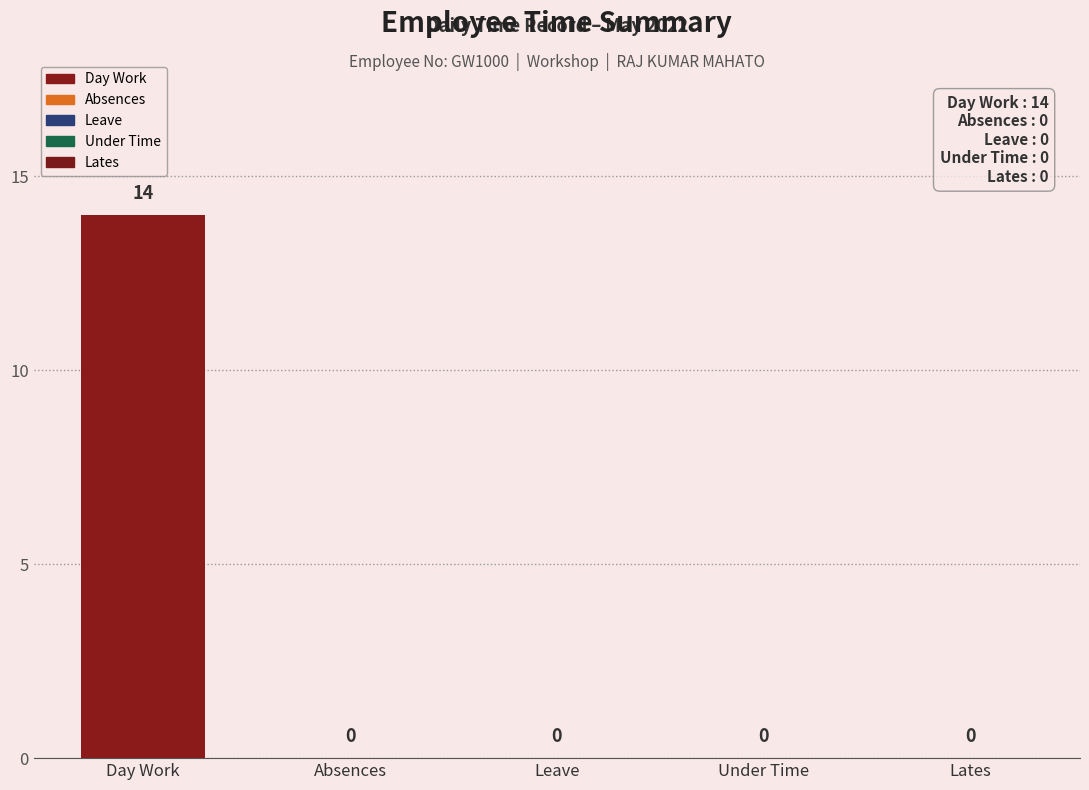

What is the label of the 1st bar from the right?

Lates